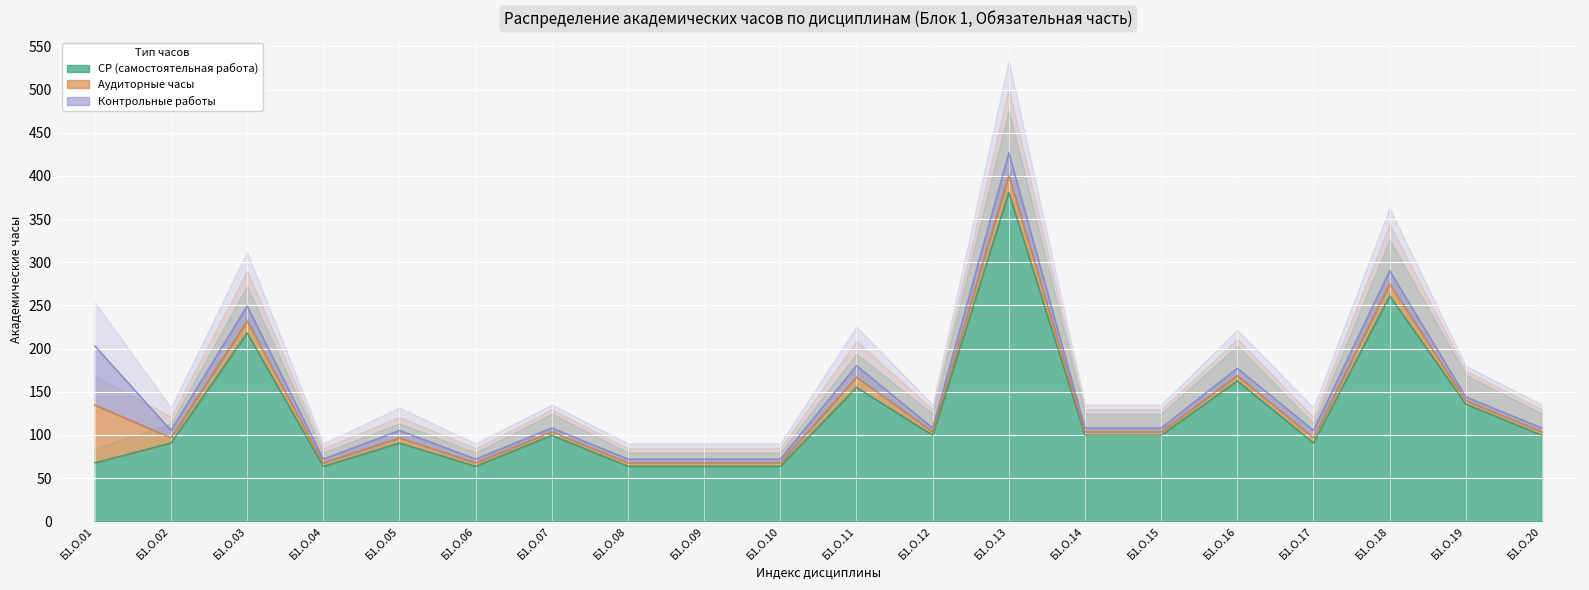

What is the average value of the СР (самостоятельная работа) series?

123.5